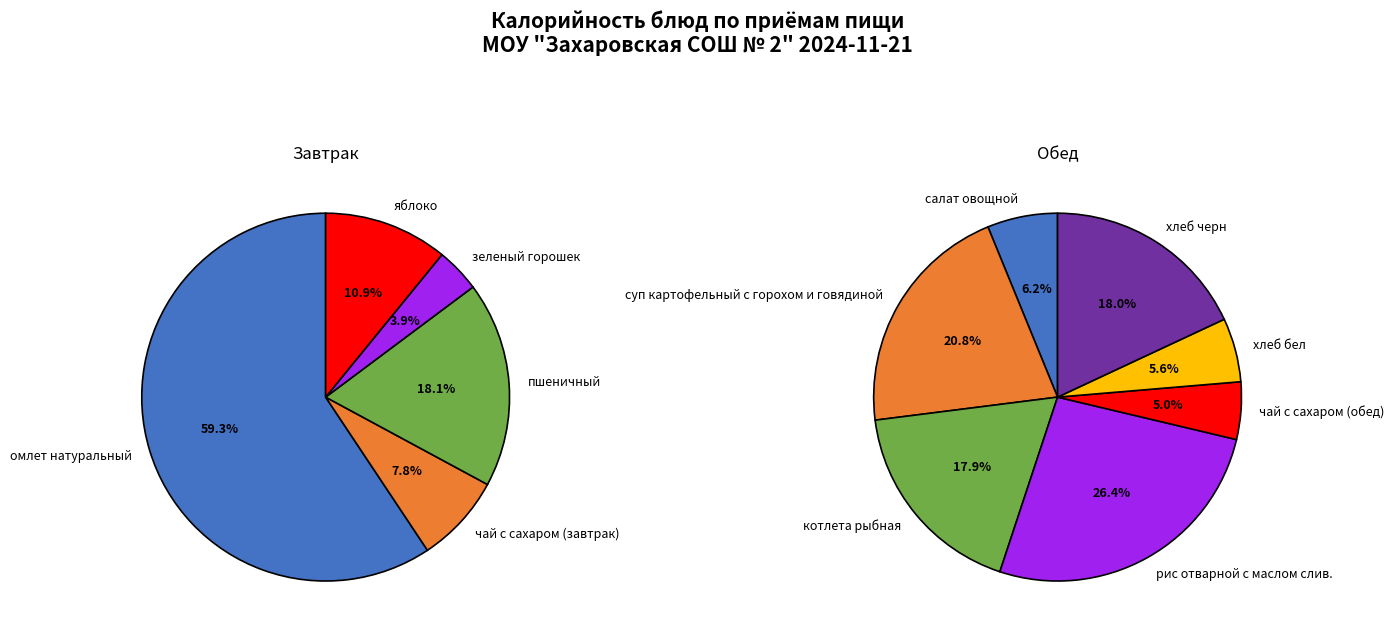

Which slice is the smallest?

зеленый горошек